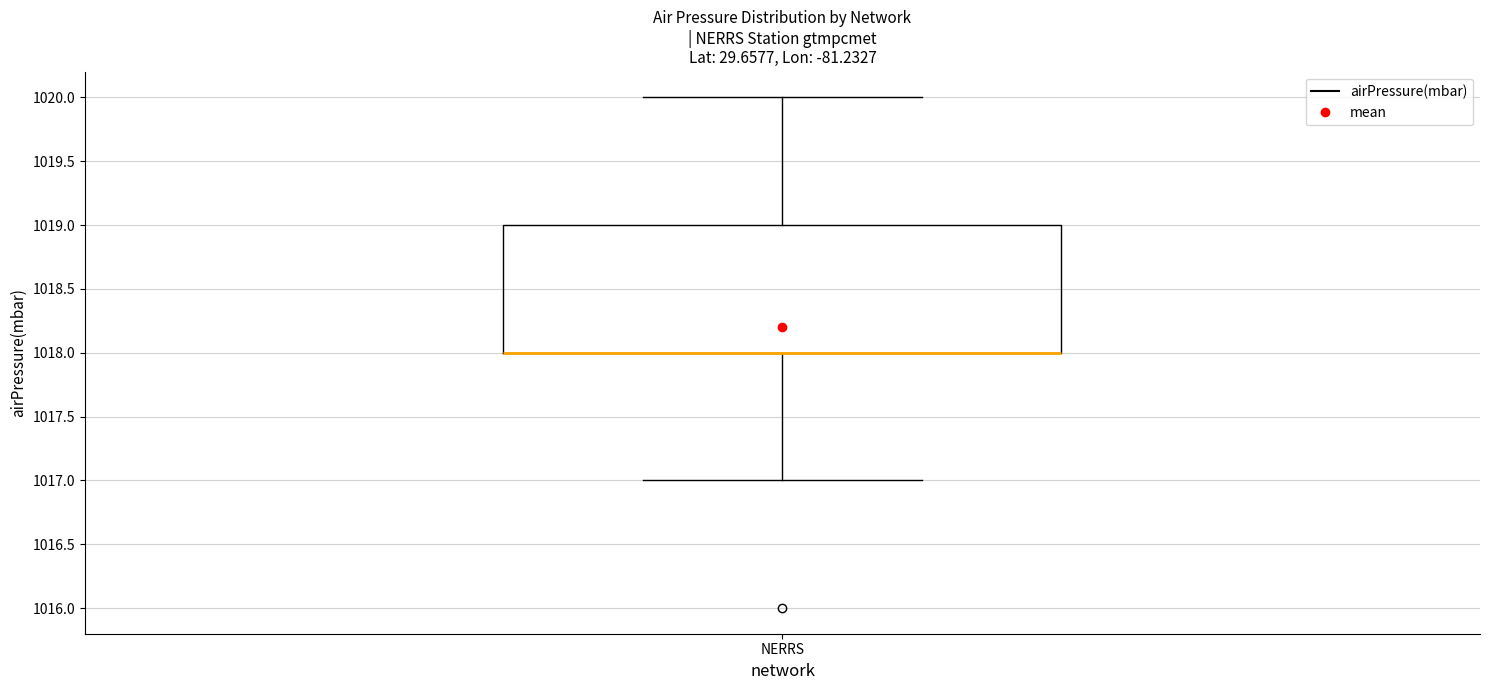

Where is the lower edge of the box for NERRS on the y-axis? The values are not printed on the chart, so give them approximately, as read against the axis.

1018